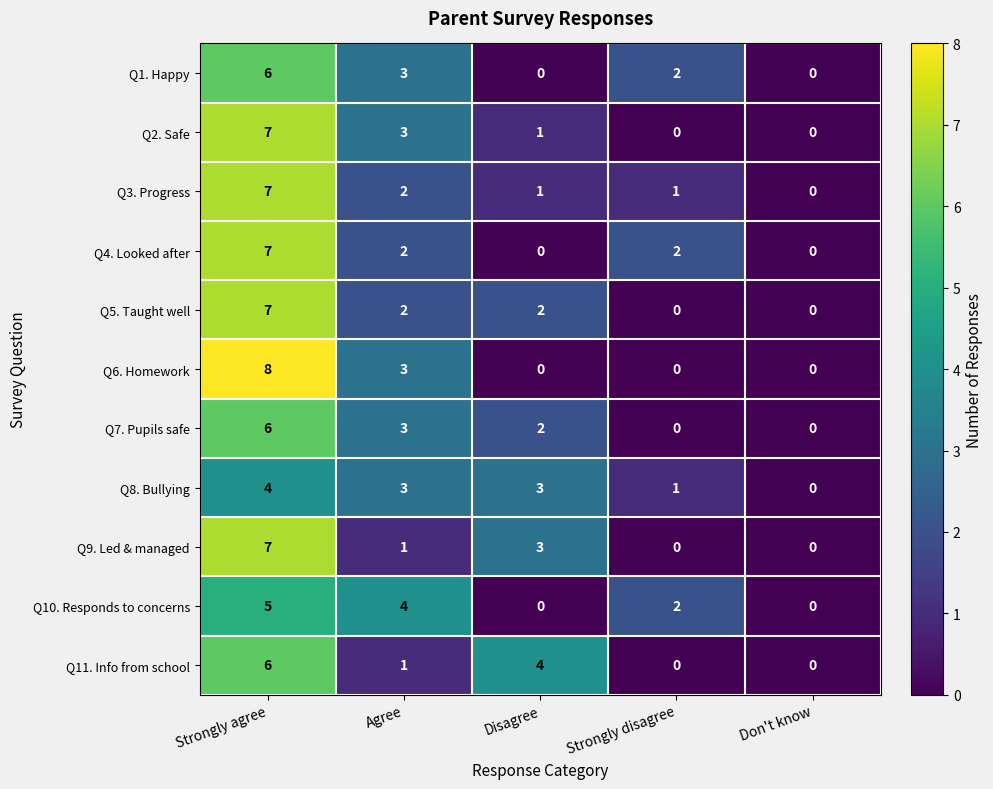

The value of Q3. Progress at Strongly agree is 7. True or false?

True